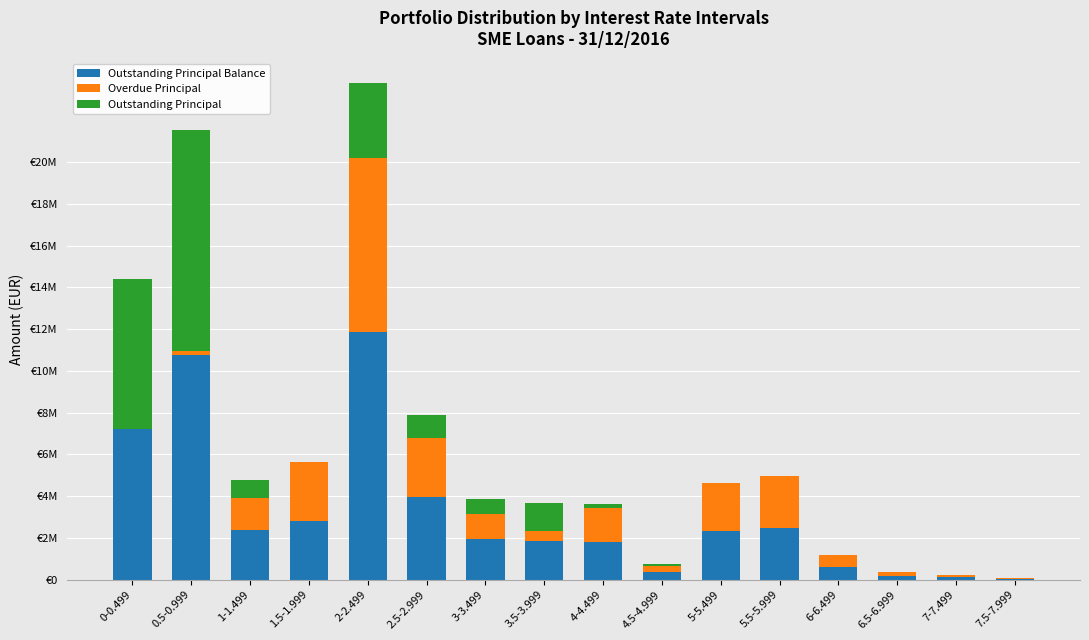

At how many categories does at least one series exceed 3804726?

4